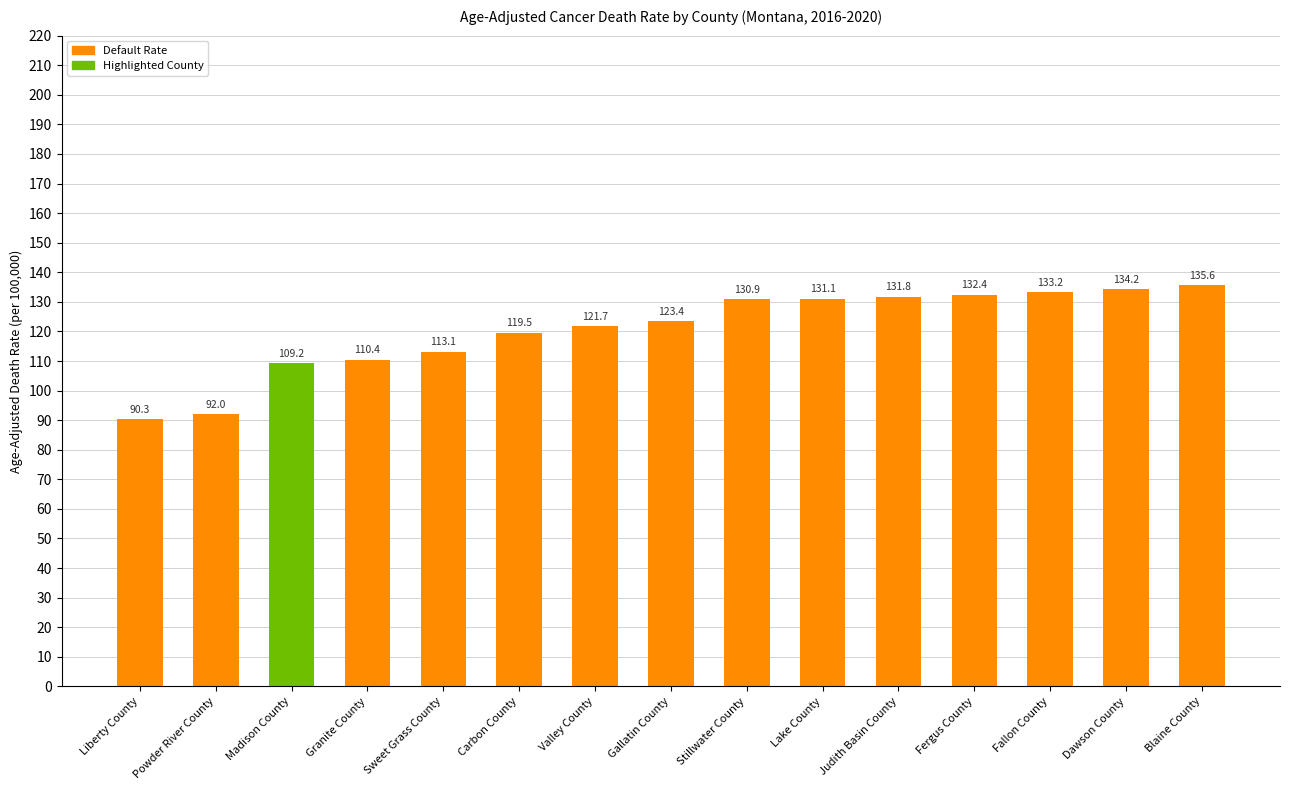

Is it true that the value at Stillwater County is 130.9?

True